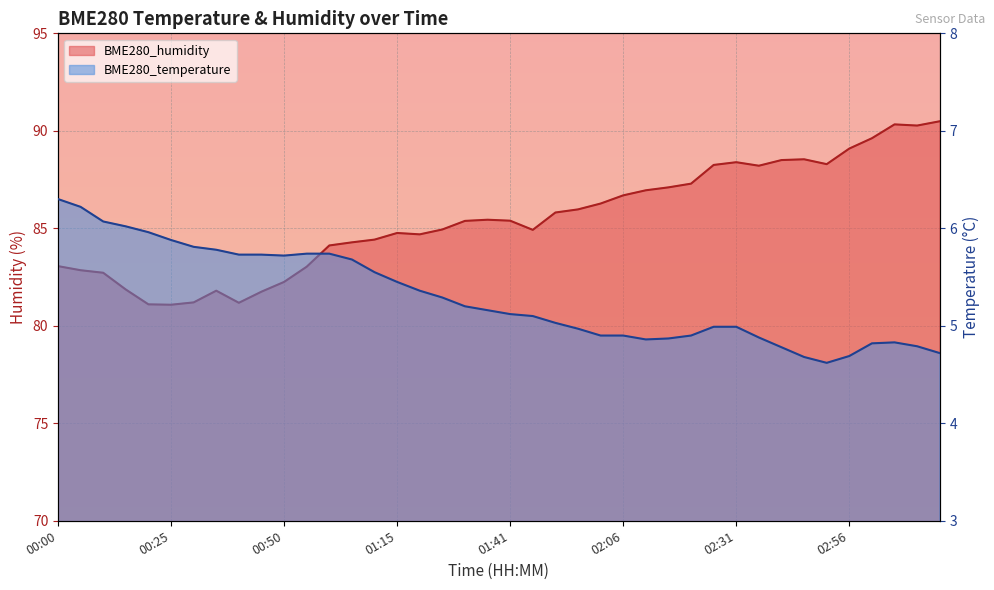

Reading right to left, transcribe all the data shown in this chart.

BME280_temperature: 03:16=4.7	03:11=4.8	03:06=4.8	03:01=4.8	02:56=4.7	02:51=4.6	02:46=4.7	02:41=4.8	02:36=4.9	02:31=5.0	02:26=5.0	02:21=4.9	02:16=4.9	02:11=4.9	02:06=4.9	02:01=4.9	01:56=5.0	01:51=5.0	01:46=5.1	01:41=5.1	01:36=5.2	01:30=5.2	01:25=5.3	01:20=5.4	01:15=5.5	01:10=5.5	01:05=5.7	01:00=5.7	00:55=5.7	00:50=5.7	00:45=5.7	00:40=5.7	00:35=5.8	00:30=5.8	00:25=5.9	00:20=6.0	00:15=6.0	00:10=6.1	00:05=6.2	00:00=6.3
BME280_humidity: 03:16=90.5	03:11=90.3	03:06=90.3	03:01=89.6	02:56=89.1	02:51=88.3	02:46=88.5	02:41=88.5	02:36=88.2	02:31=88.4	02:26=88.2	02:21=87.3	02:16=87.1	02:11=87.0	02:06=86.7	02:01=86.3	01:56=86.0	01:51=85.8	01:46=84.9	01:41=85.4	01:36=85.4	01:30=85.4	01:25=84.9	01:20=84.7	01:15=84.8	01:10=84.4	01:05=84.3	01:00=84.1	00:55=83.0	00:50=82.2	00:45=81.8	00:40=81.2	00:35=81.8	00:30=81.2	00:25=81.1	00:20=81.1	00:15=81.9	00:10=82.7	00:05=82.8	00:00=83.1